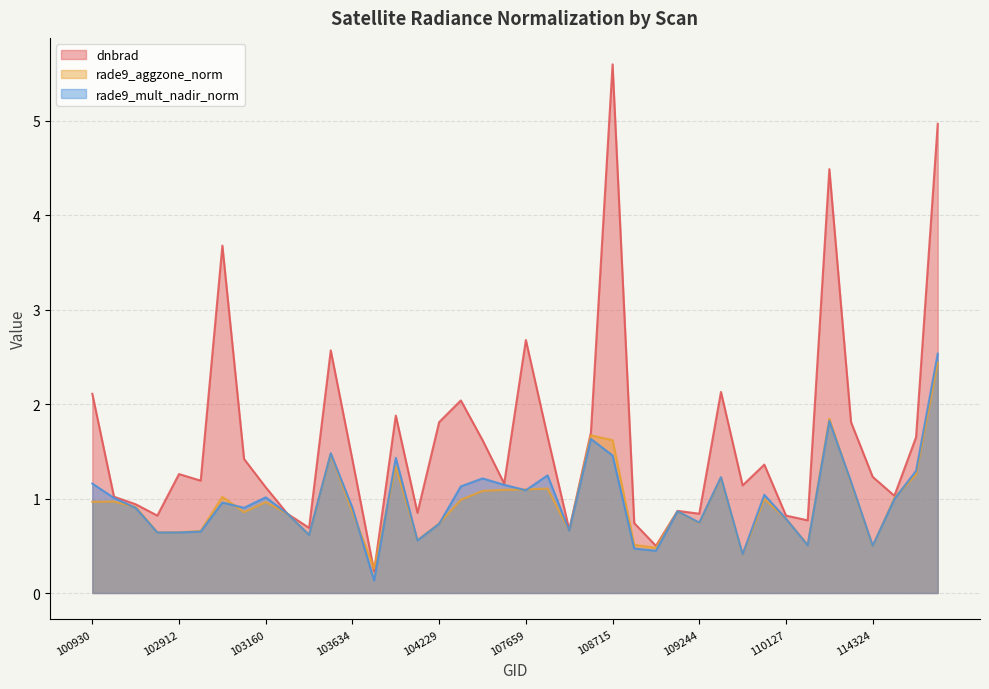

Which series has the widest spread of values?

dnbrad